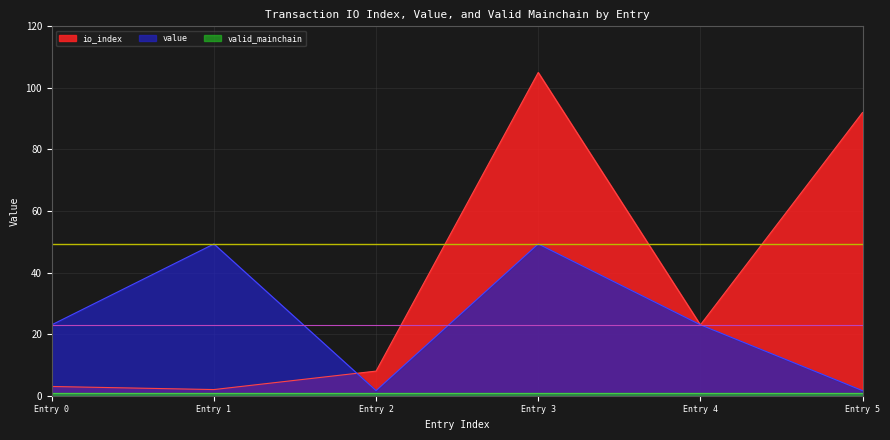

What is the difference between the value values at Entry 5 and Entry 1?

47.6